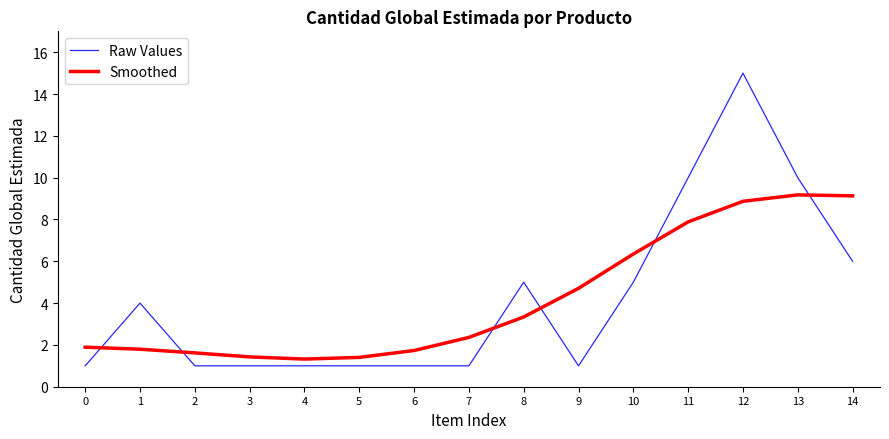

Does the chart have visible grid lines?

No